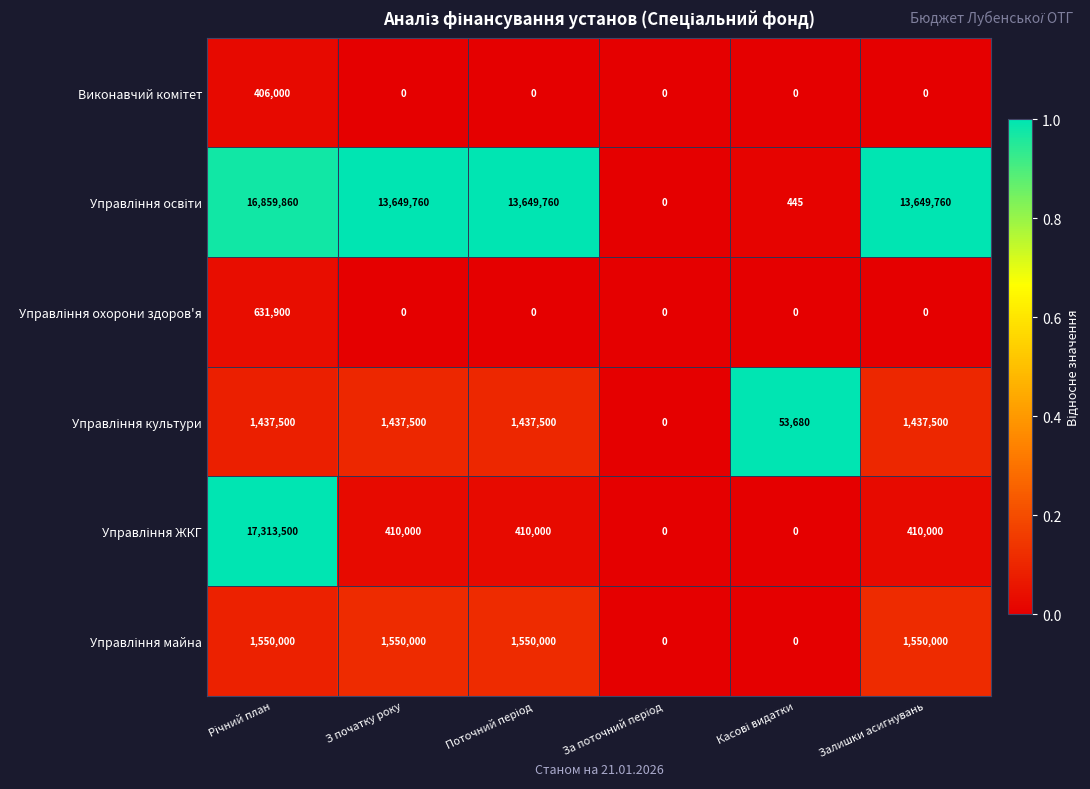

At how many categories does at least one series exceed 845088?

4